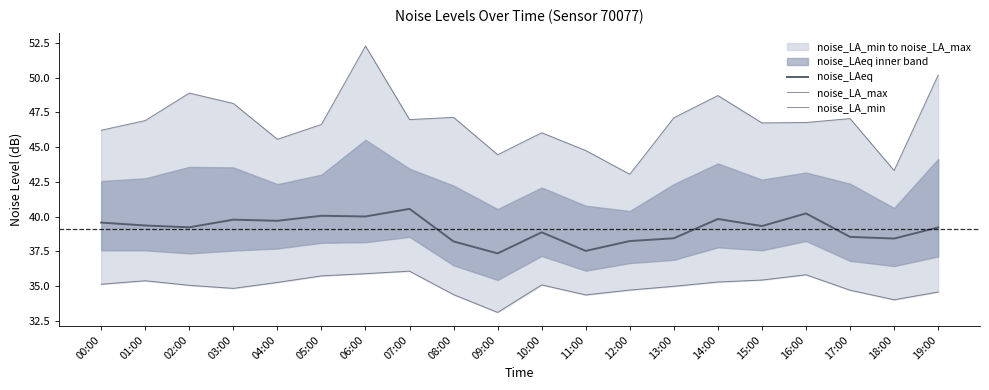

True or false: noise_LA_min has a value of 23.6 at 06:00.

False